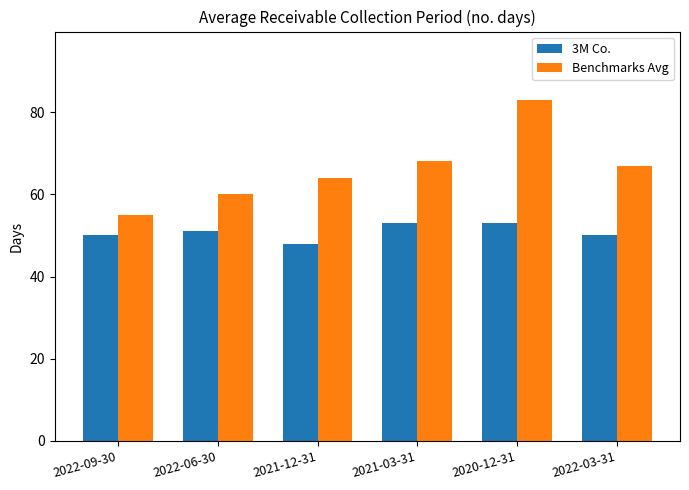

Does the chart contain stacked bars?

No